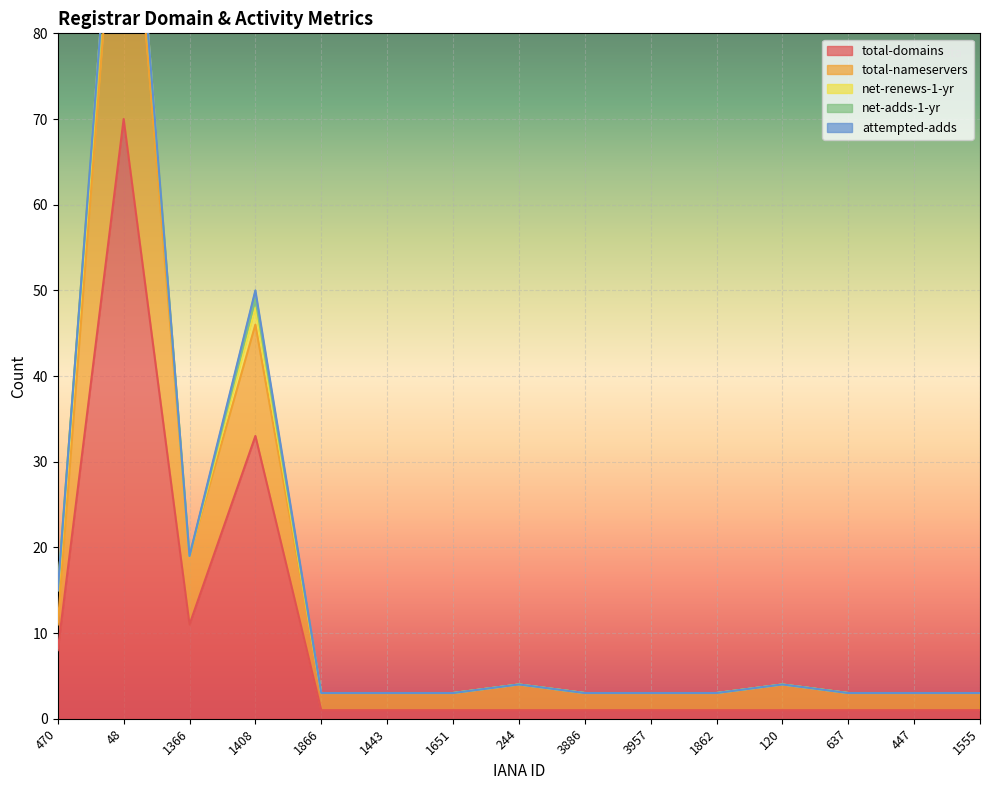

Rank the categories by total-domains value from highest to lowest.

48, 1408, 1366, 470, 1866, 1443, 1651, 244, 3886, 3957, 1862, 120, 637, 447, 1555